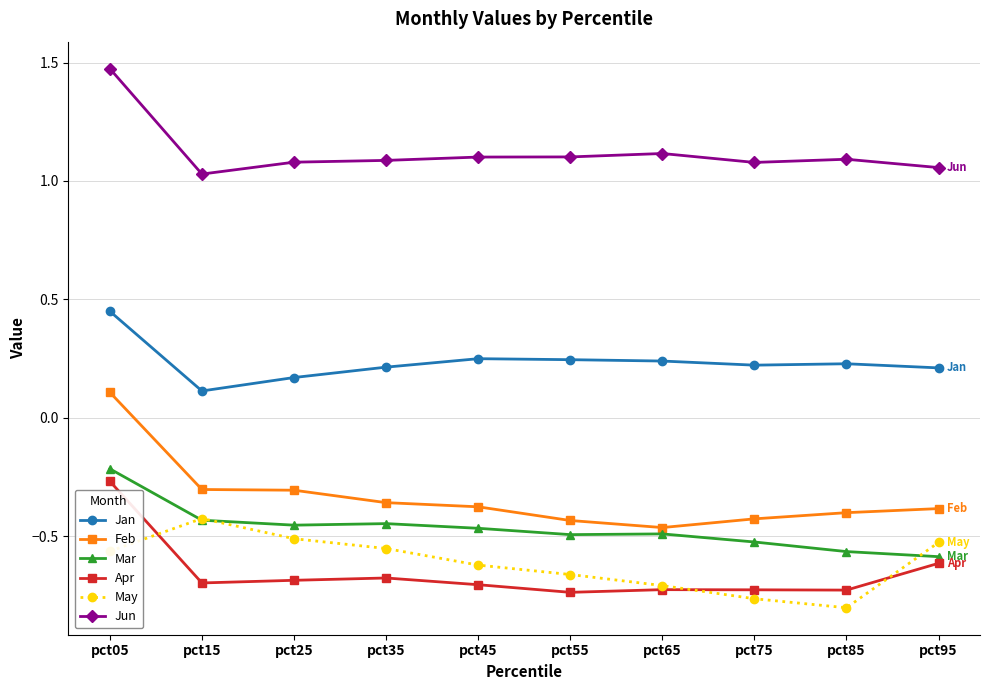

What is the sum of the May values at pct35 and pct45?

-1.2